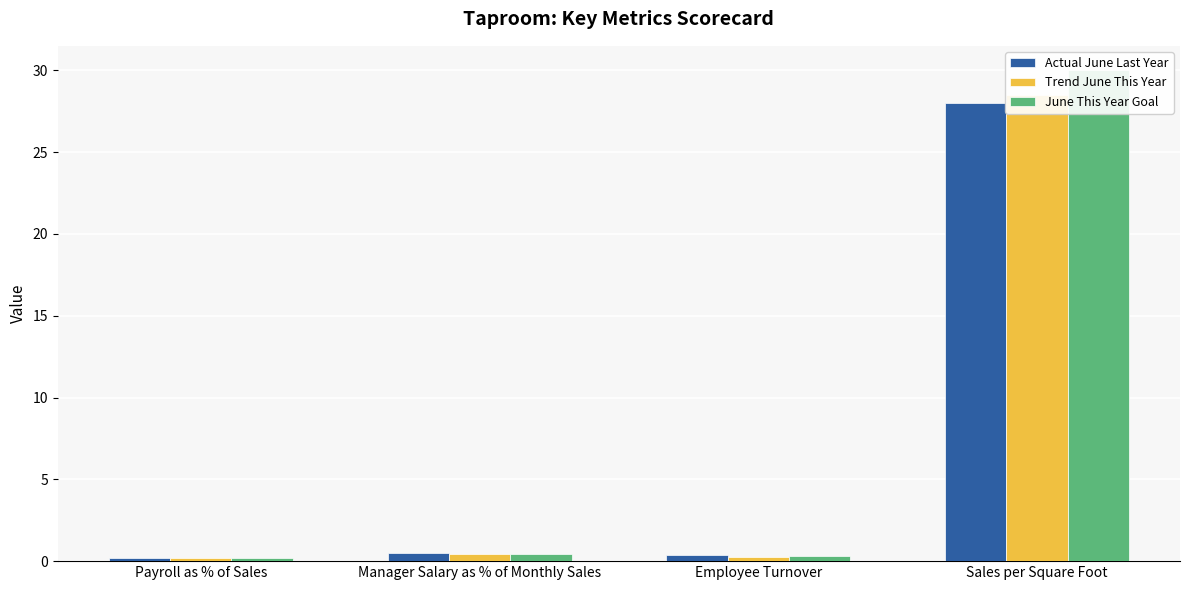

The value of Actual June Last Year at Sales per Square Foot is 40.4. True or false?

False